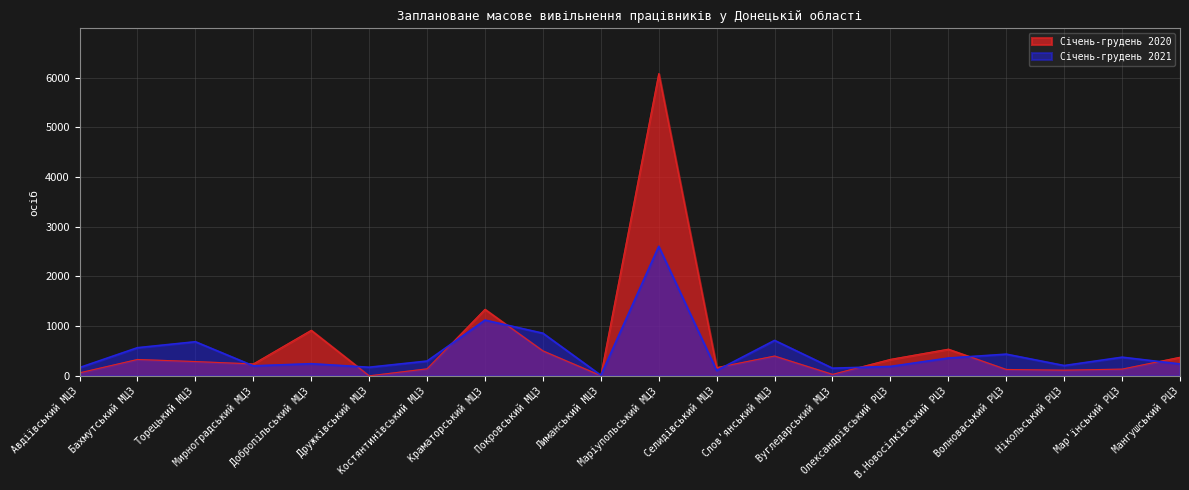

True or false: Січень-грудень 2021 and Січень-грудень 2020 cross at least once.

True